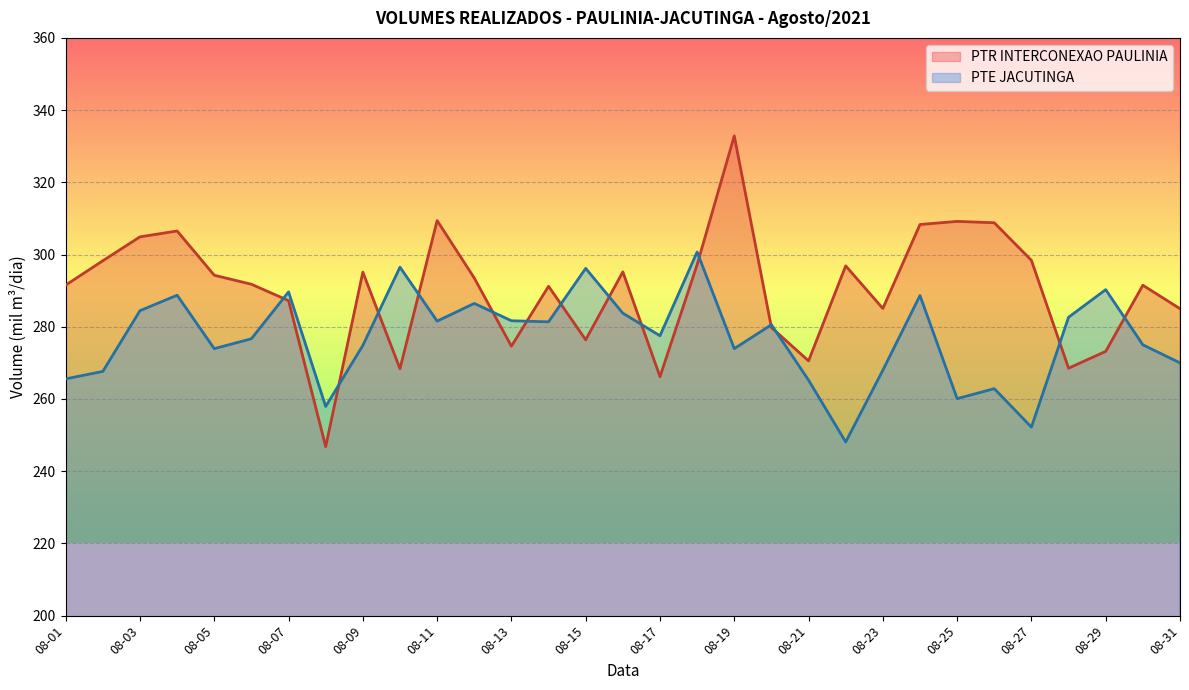

Which series ends up on top after the final intersection of PTR INTERCONEXAO PAULINIA and PTE JACUTINGA?

PTR INTERCONEXAO PAULINIA